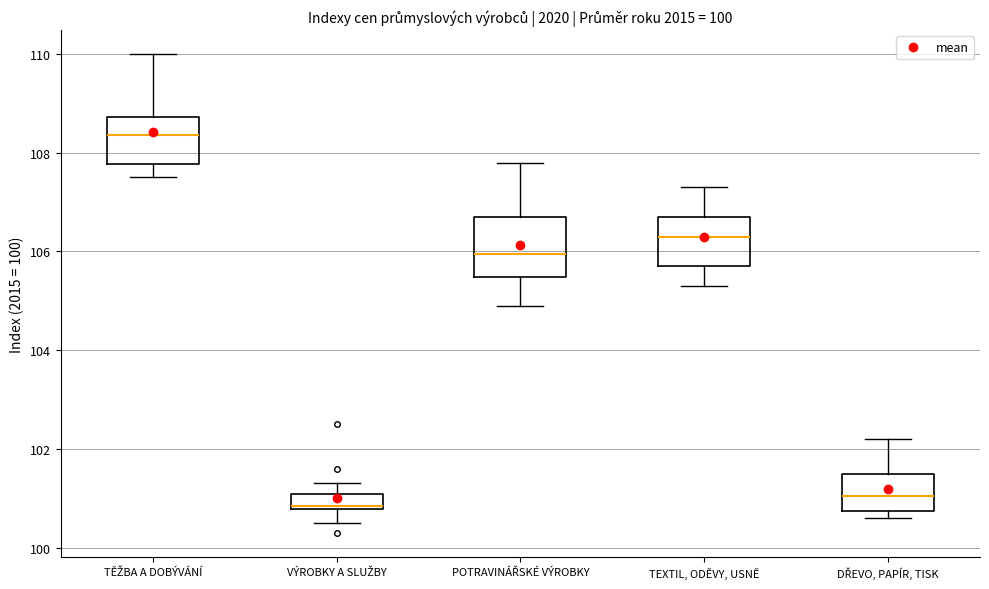

Which box's median line is the highest?

TĚŽBA A DOBÝVÁNÍ